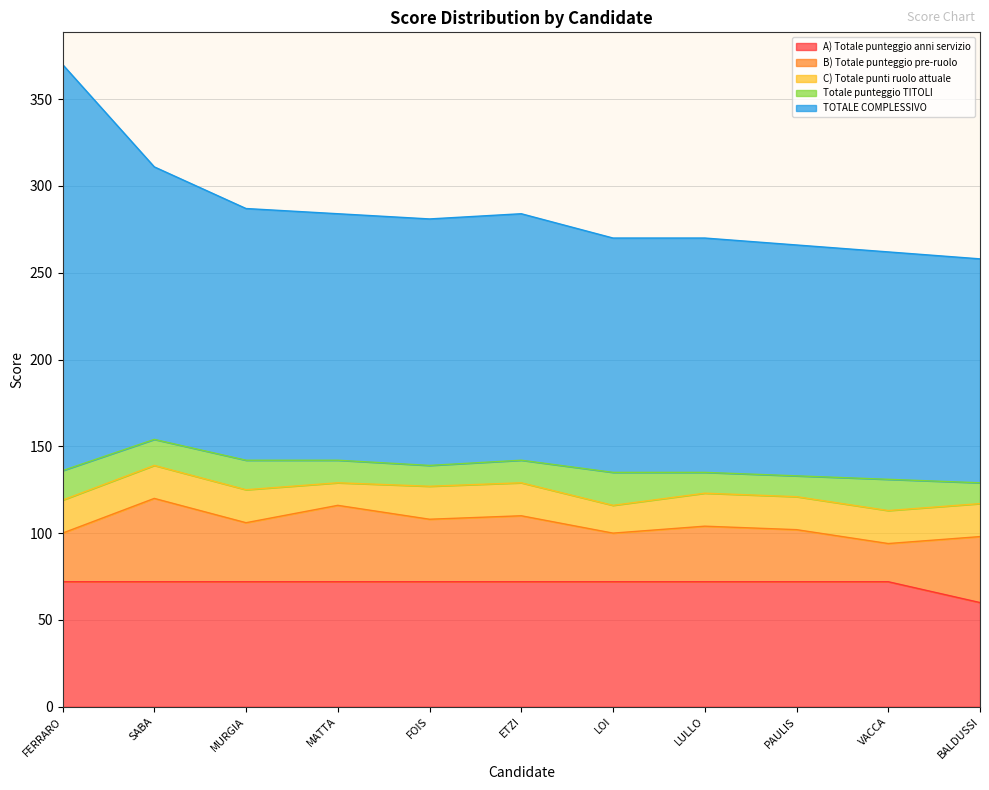

Which category has the highest value across all series?

FERRARO GianPietro